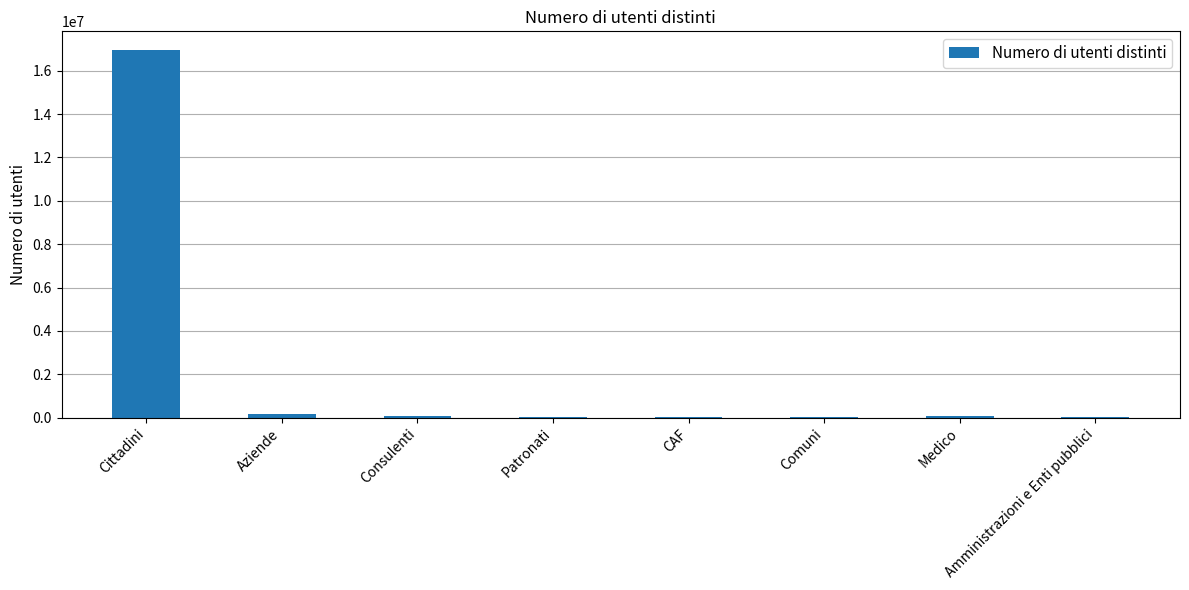

What is the sum of the values at Patronati and Comuni?

40030